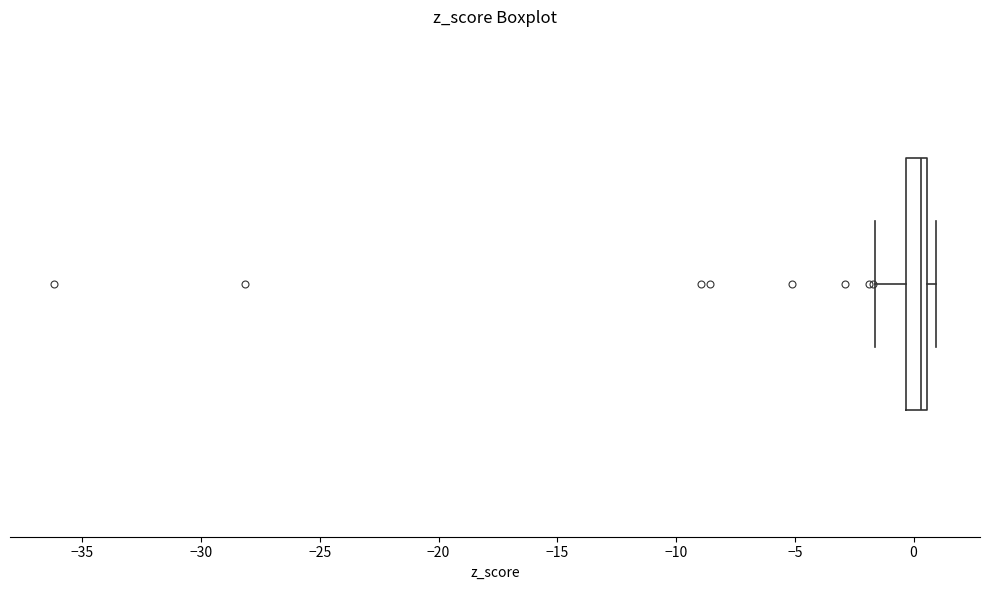

Where is the right edge of the box on the x-axis? The values are not printed on the chart, so give them approximately, as read against the axis.

0.5